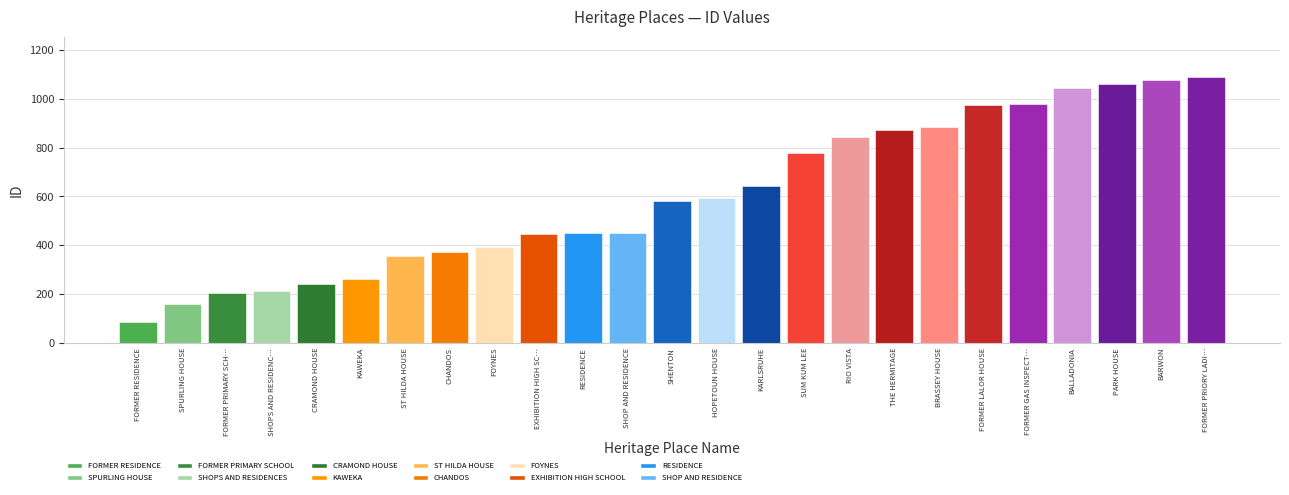

The chart shows a value of 1060 at PARK HOUSE. True or false?

True